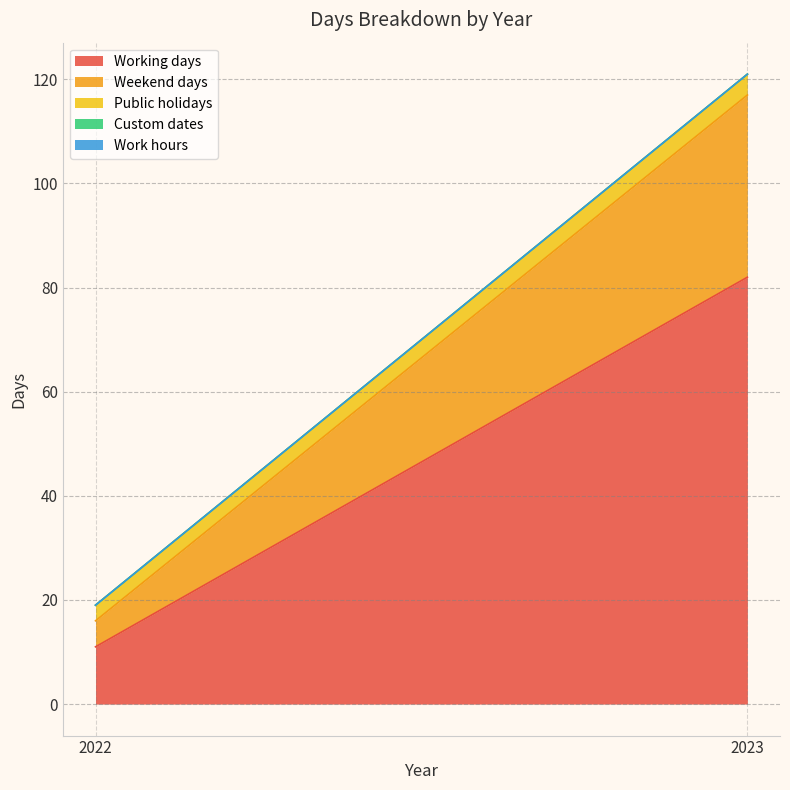

How many series are shown in this chart?

5